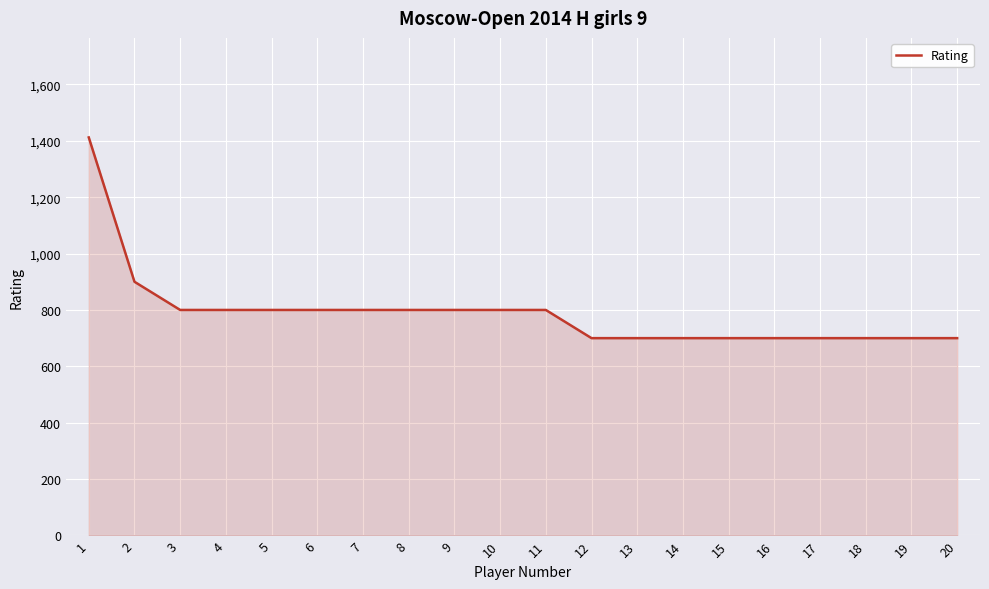

What is the greatest value displayed?

1412